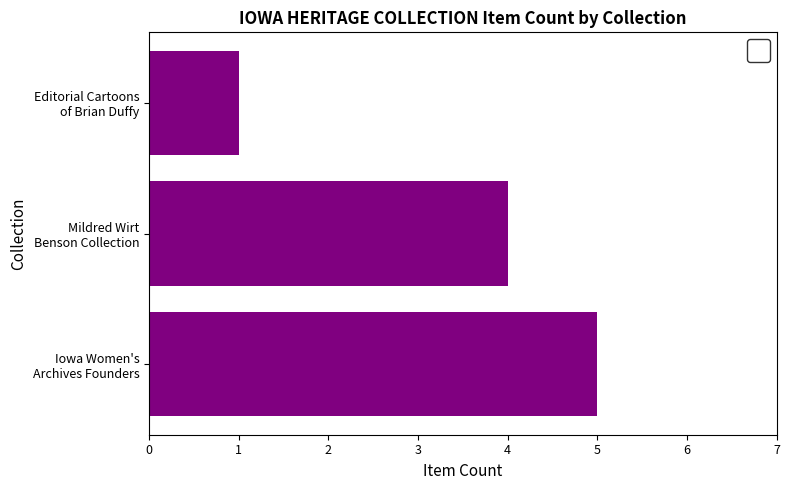

What is the maximum value shown in the chart?

5